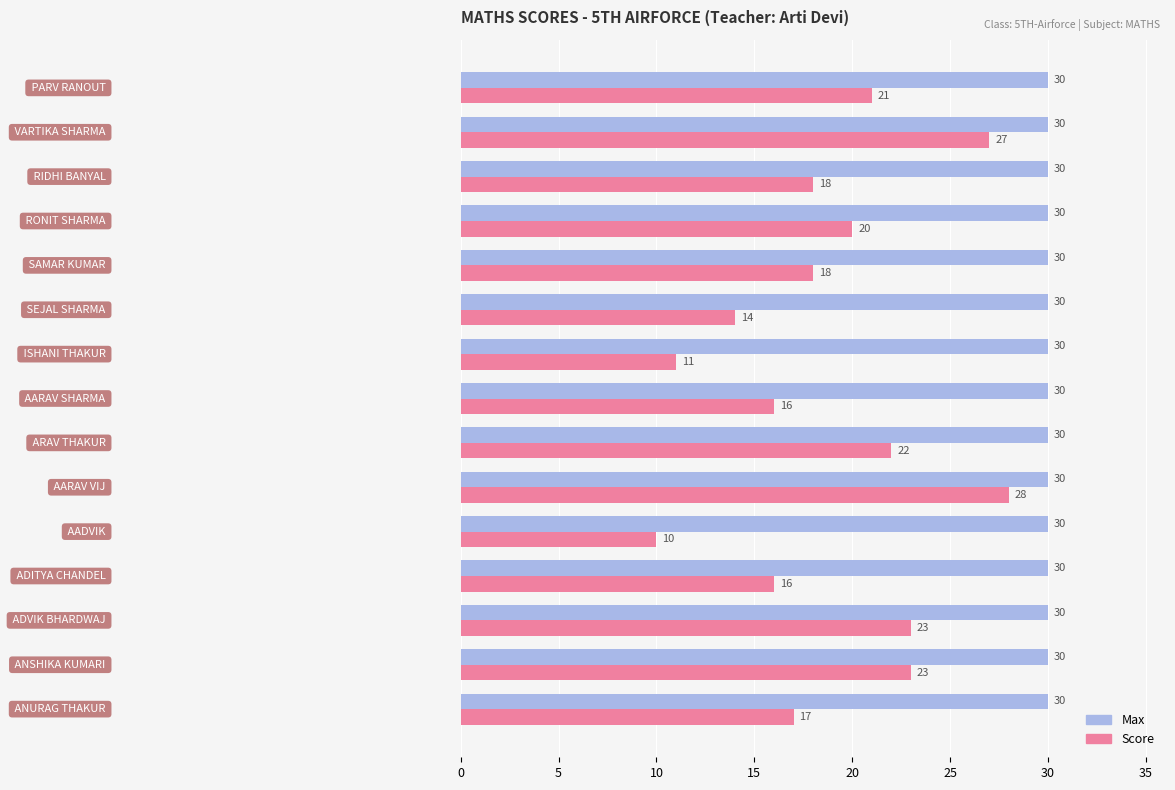

How many data points does each series have?

15